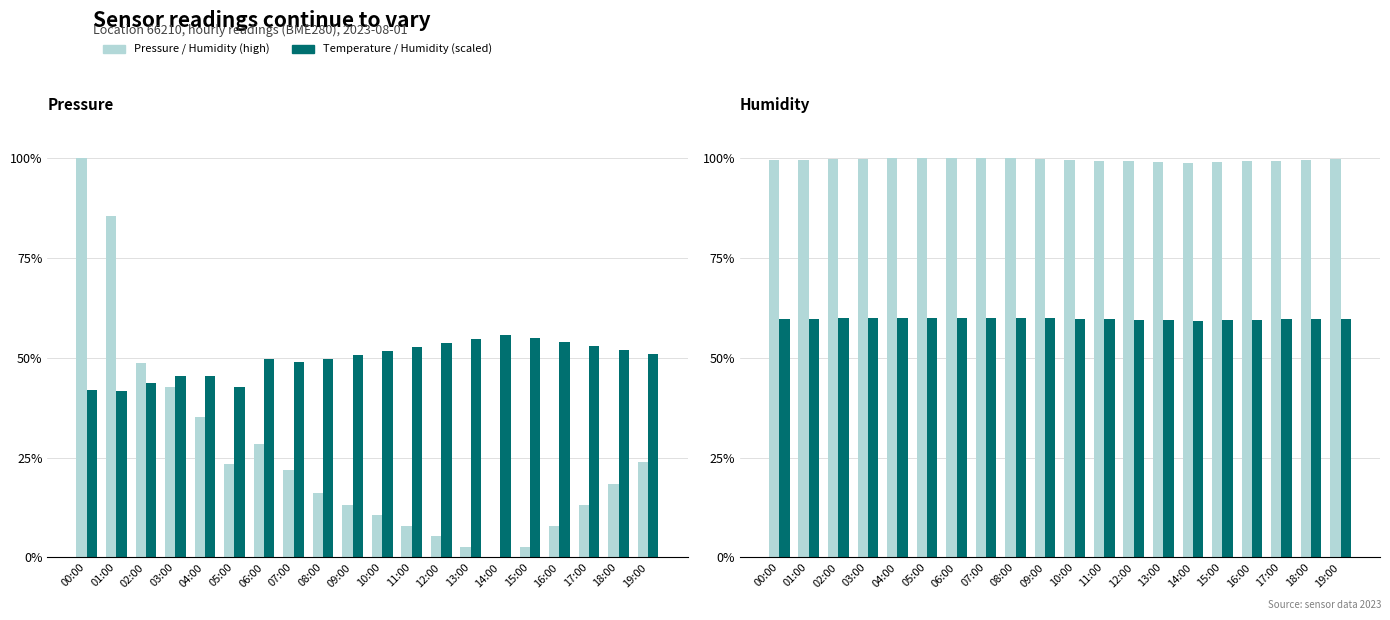

Reading left to right, extract all data points from this chart.

Pressure (norm): 00:00=100.0	01:00=85.6	02:00=48.6	03:00=42.7	04:00=35.1	05:00=23.3	06:00=28.3	07:00=22.0	08:00=16.2	09:00=13.2	10:00=10.6	11:00=7.9	12:00=5.3	13:00=2.6	14:00=0.0	15:00=2.6	16:00=7.9	17:00=13.2	18:00=18.5	19:00=23.8
Temperature (norm): 00:00=42.0	01:00=41.7	02:00=43.7	03:00=45.3	04:00=45.3	05:00=42.7	06:00=49.7	07:00=49.0	08:00=49.7	09:00=50.7	10:00=51.7	11:00=52.7	12:00=53.7	13:00=54.7	14:00=55.7	15:00=55.0	16:00=54.0	17:00=53.0	18:00=52.0	19:00=51.0
Humidity (2019-ref): 00:00=99.5	01:00=99.5	02:00=99.8	03:00=99.9	04:00=100.0	05:00=99.9	06:00=100.0	07:00=100.0	08:00=100.0	09:00=99.8	10:00=99.6	11:00=99.4	12:00=99.2	13:00=99.0	14:00=98.8	15:00=99.0	16:00=99.2	17:00=99.4	18:00=99.6	19:00=99.7
Humidity (2021-ref): 00:00=59.7	01:00=59.7	02:00=59.9	03:00=60.0	04:00=60.0	05:00=60.0	06:00=60.0	07:00=60.0	08:00=60.0	09:00=59.9	10:00=59.8	11:00=59.6	12:00=59.5	13:00=59.4	14:00=59.3	15:00=59.4	16:00=59.5	17:00=59.6	18:00=59.8	19:00=59.8